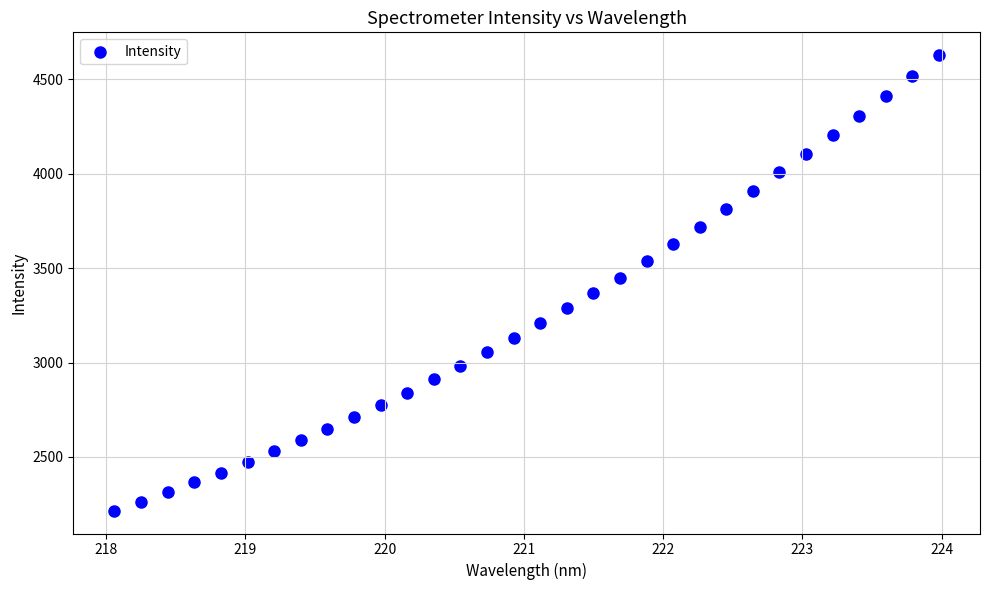

What is the range of X values (max minus min)?

5.9